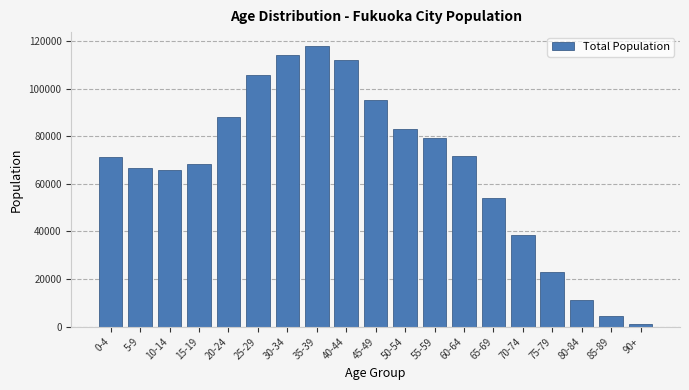

Which has a higher value, 75-79 or 30-34?

30-34